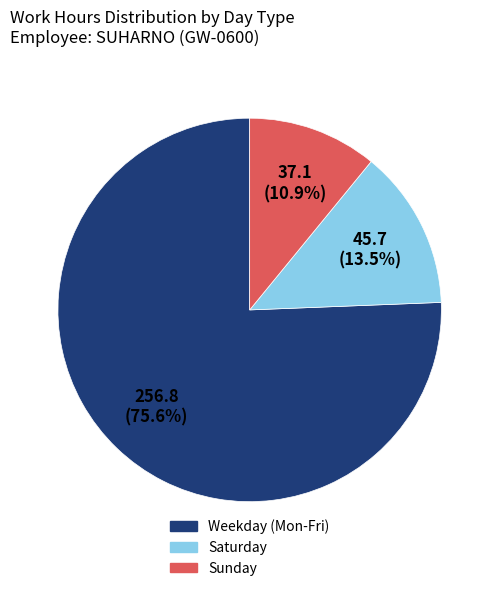

To the nearest percent, what is the average slice percentage?

33%